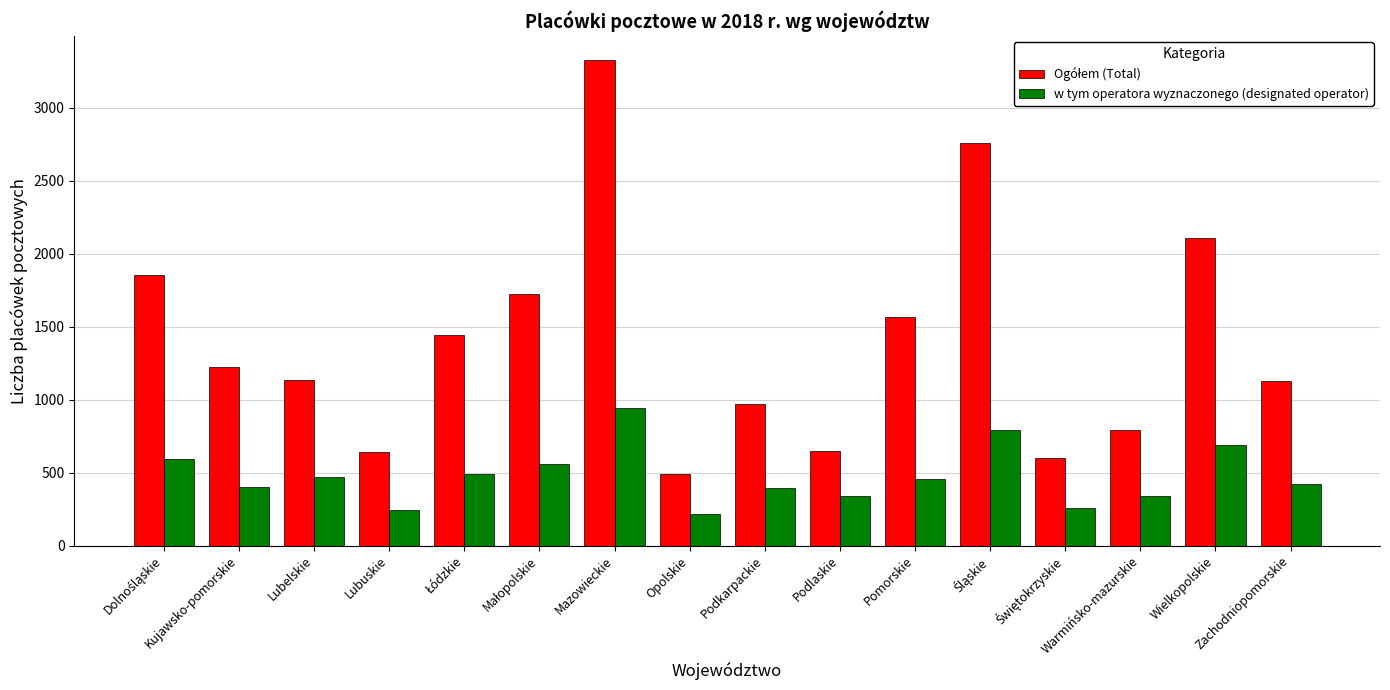

Is it true that w tym operatora wyznaczonego (designated operator) equals 109 at Warmińsko-mazurskie?

False